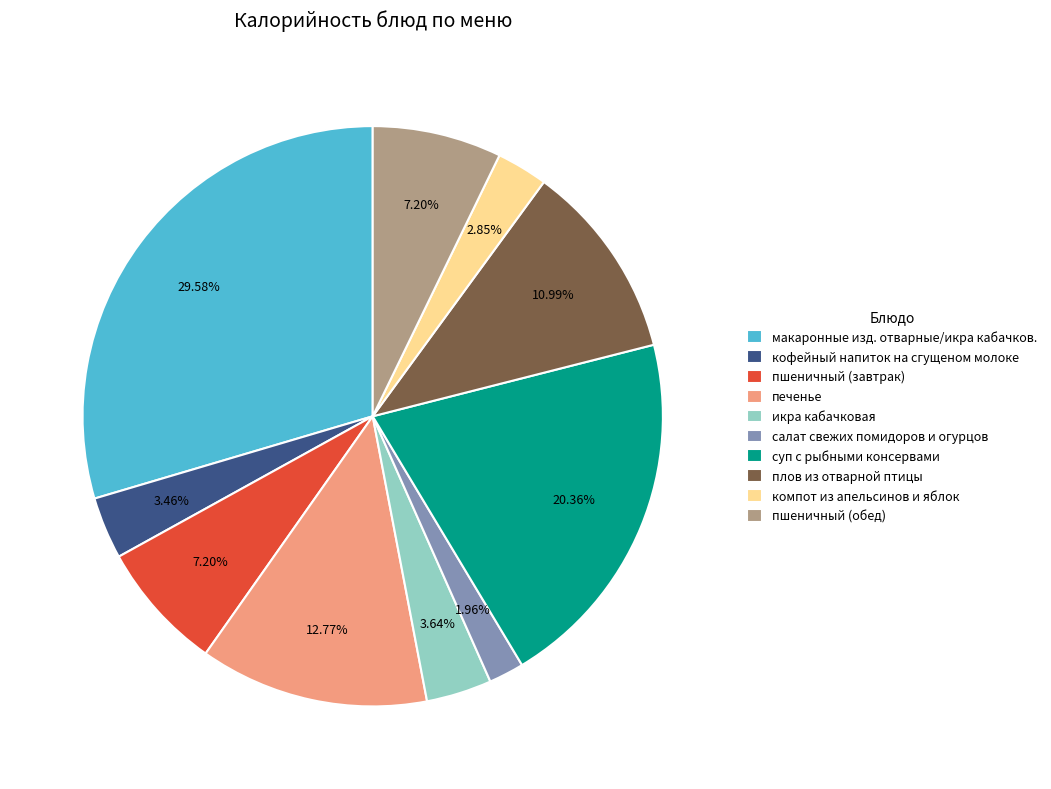

What is the smallest slice in the pie chart?

салат свежих помидоров и огурцов